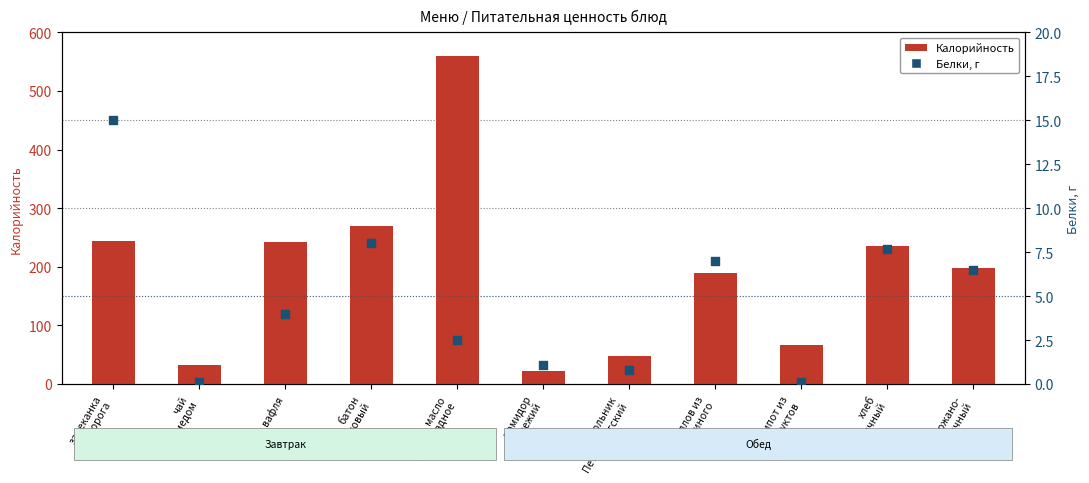

Which series has the largest total across all categories?

Калорийность